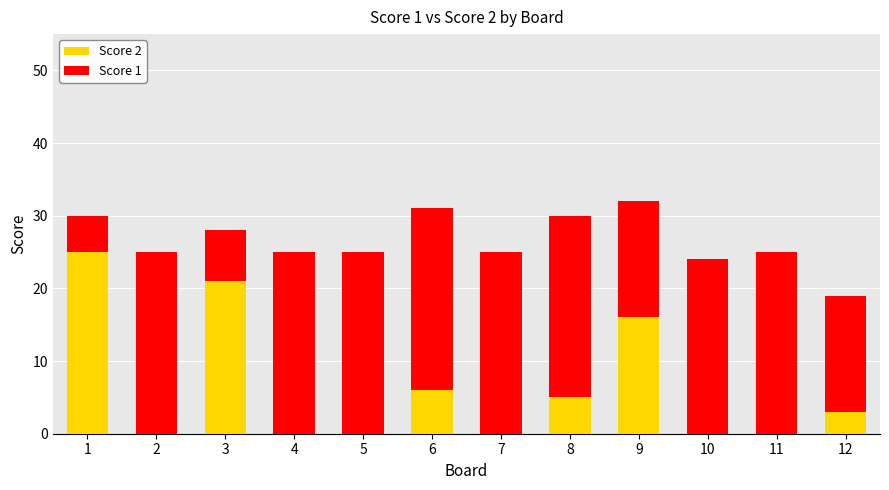

What are all the series names shown in the legend?

Score 2, Score 1